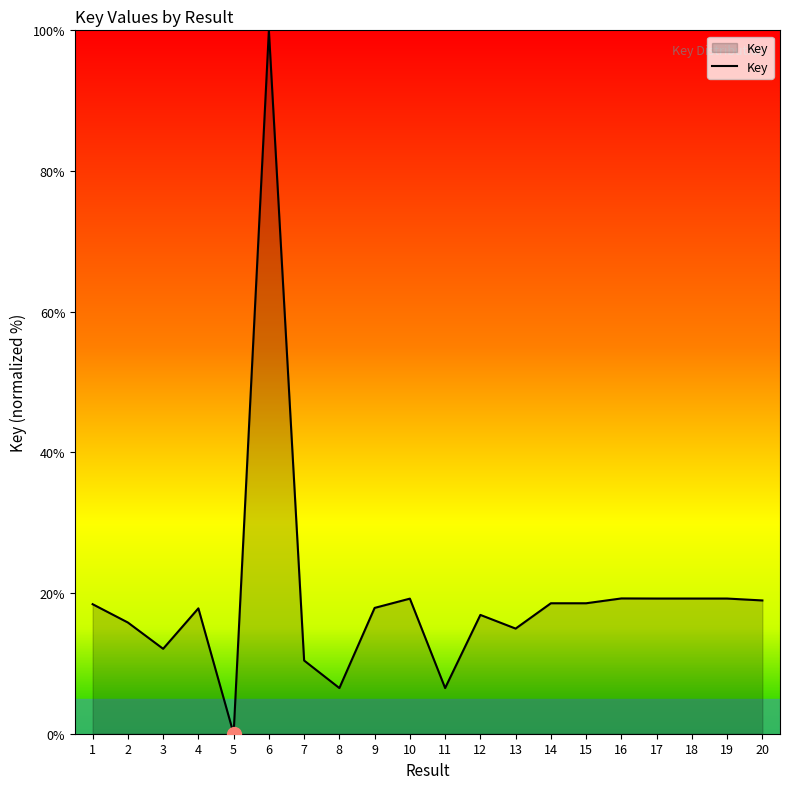

Does the chart display data point markers on the line(s)?

No